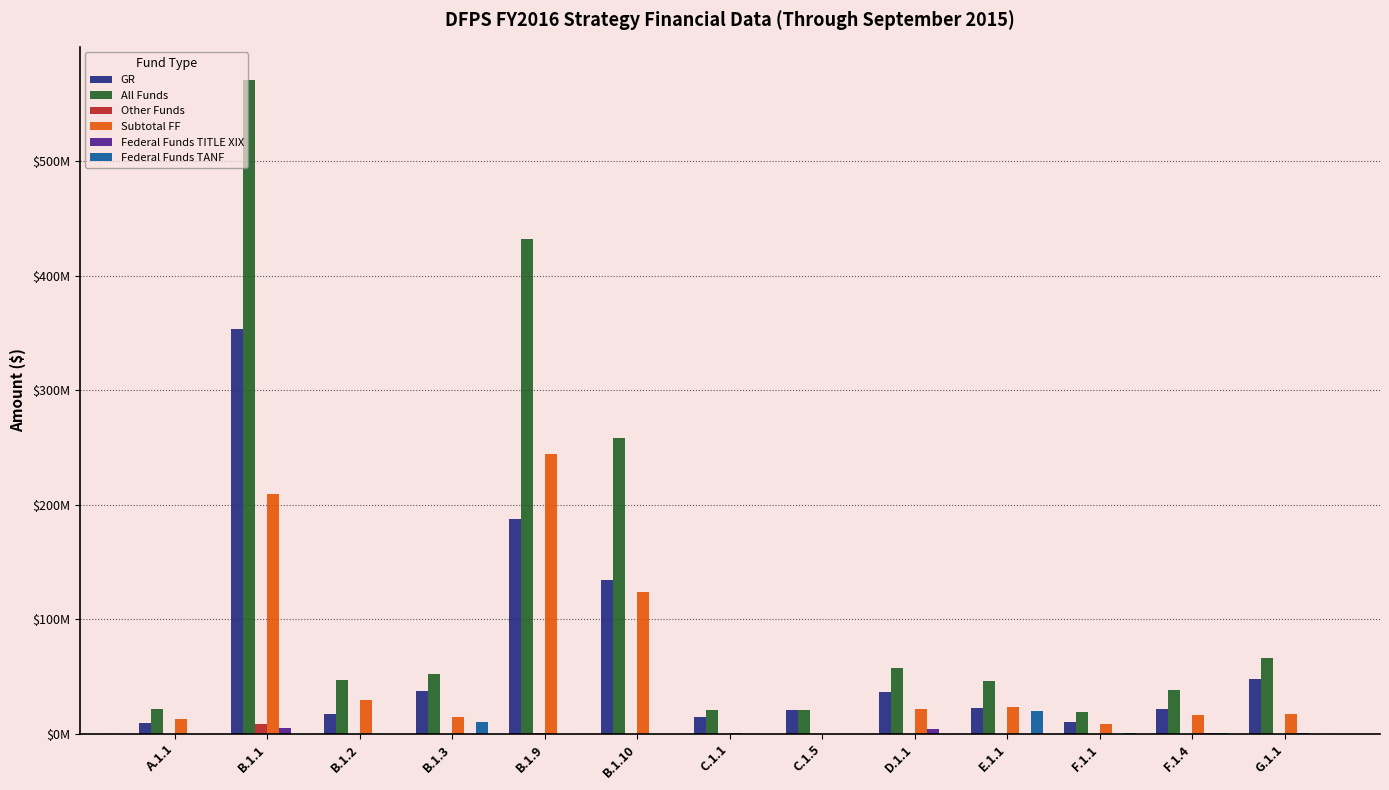

The value of Other Funds at C.1.1 is 0. True or false?

True